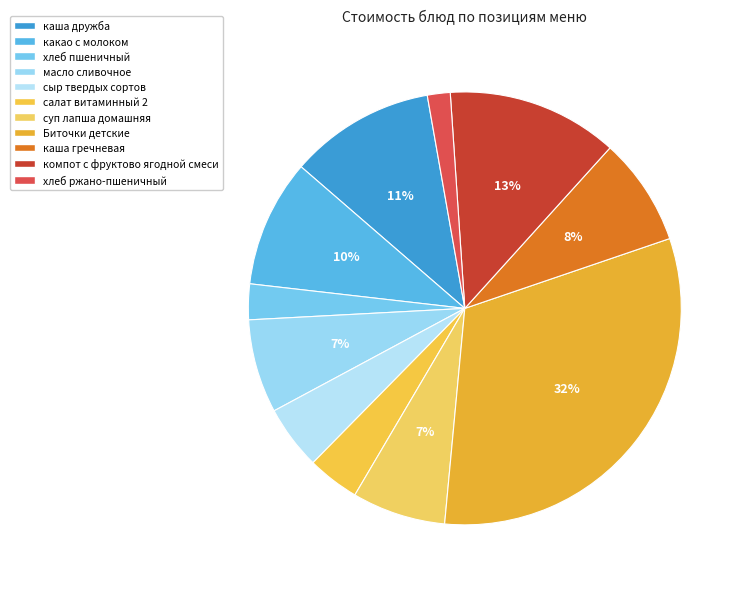

Count the number of slices in the pie.

11